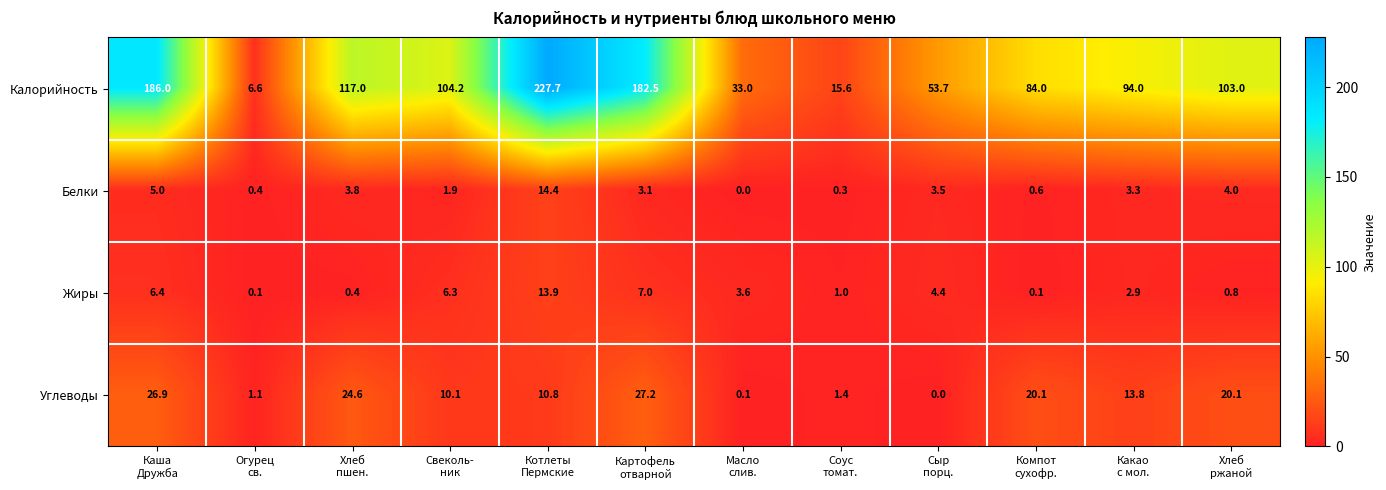

What is the minimum value for Калорийность?

6.6